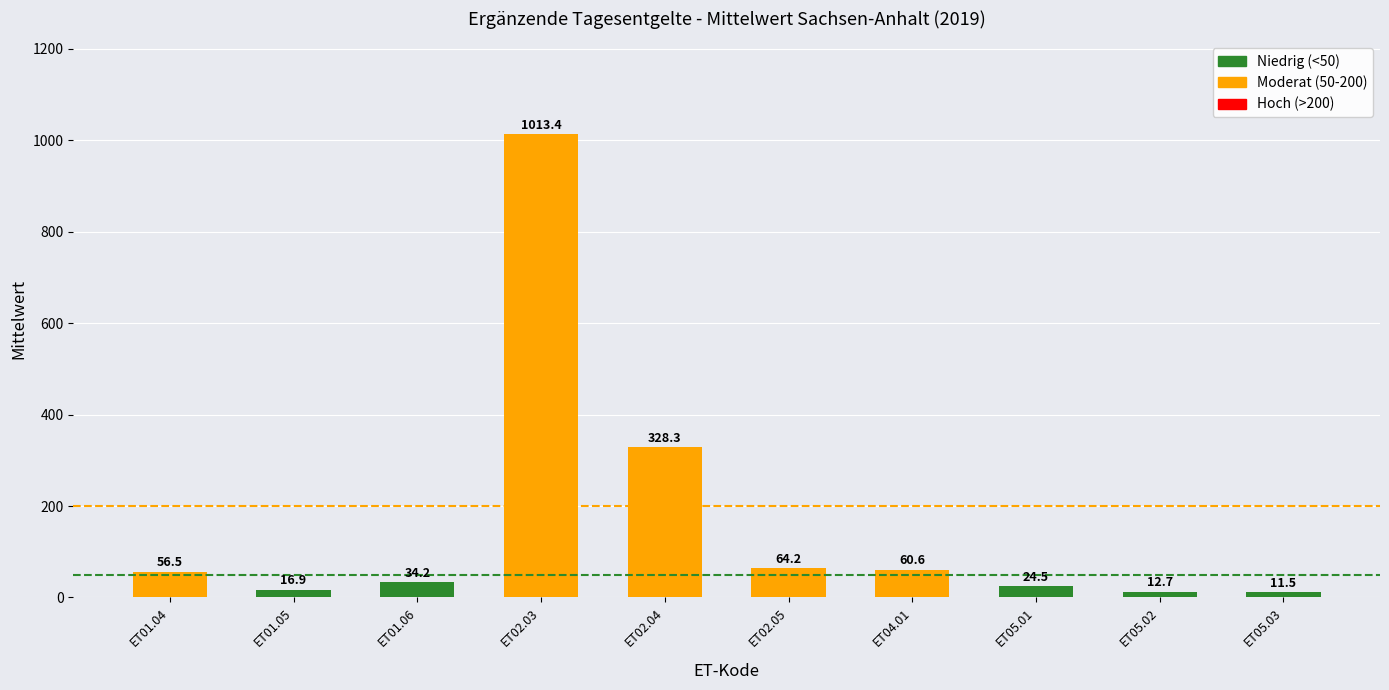

What is the difference between the maximum and second lowest values?

1000.7